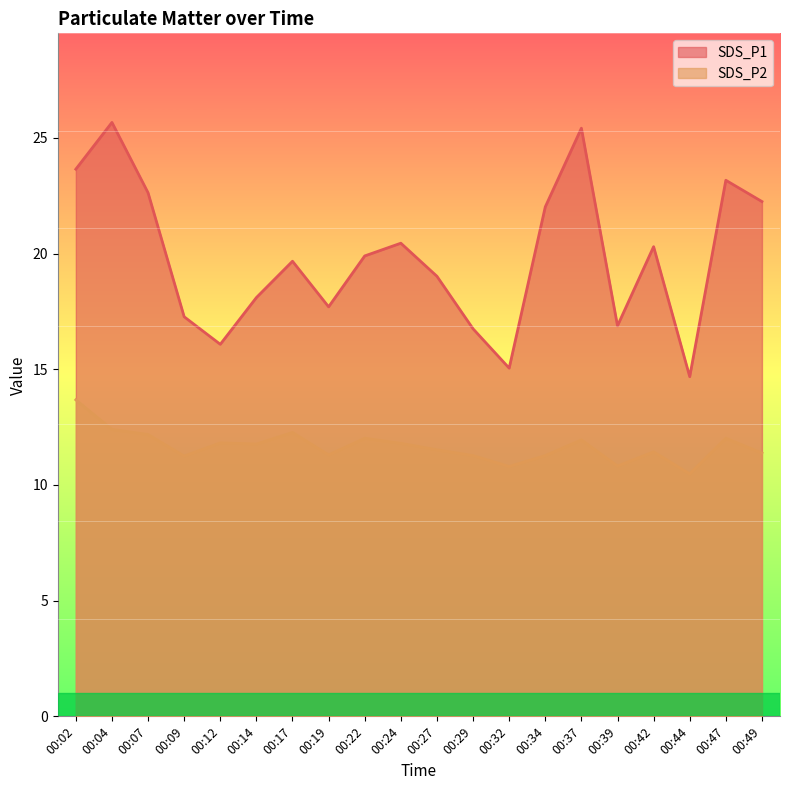

How many values in the SDS_P1 series are below 19?

8